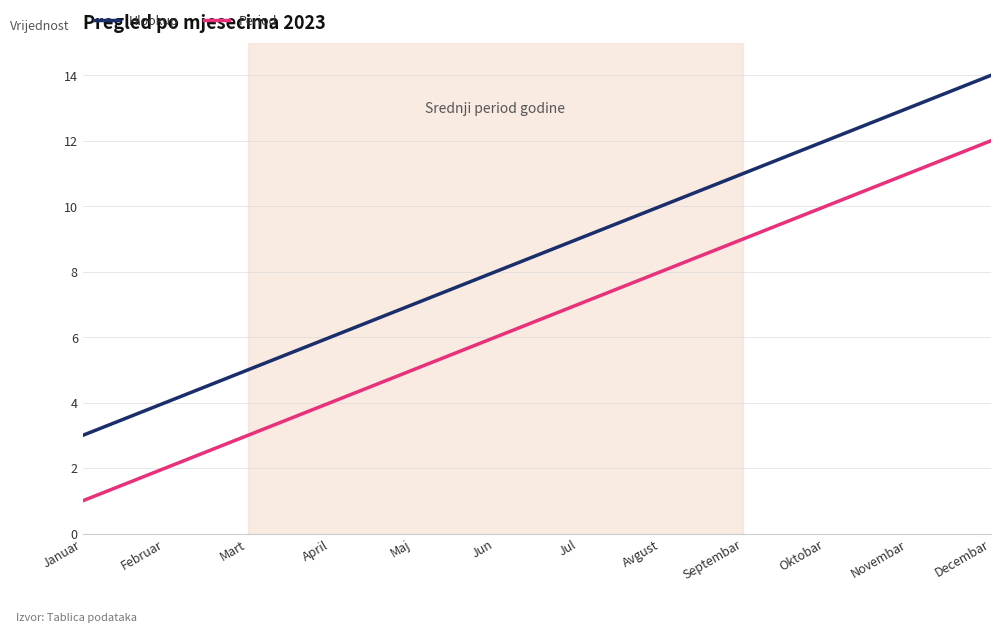

Reading left to right, what are all the values shown in this chart?

Hlookup: Januar=3	Februar=4	Mart=5	April=6	Maj=7	Jun=8	Jul=9	Avgust=10	Septembar=11	Oktobar=12	Novembar=13	Decembar=14
Period: Januar=1	Februar=2	Mart=3	April=4	Maj=5	Jun=6	Jul=7	Avgust=8	Septembar=9	Oktobar=10	Novembar=11	Decembar=12